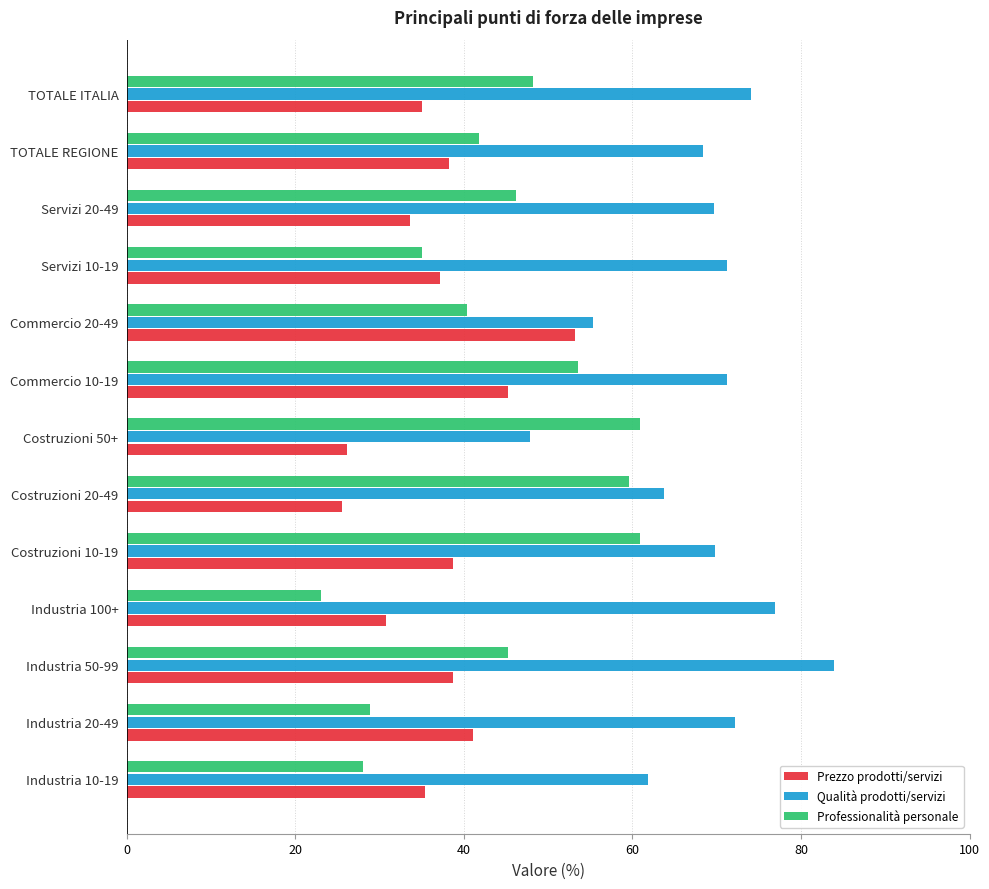

What is the average value of the Qualità prodotti/servizi series?

68.2